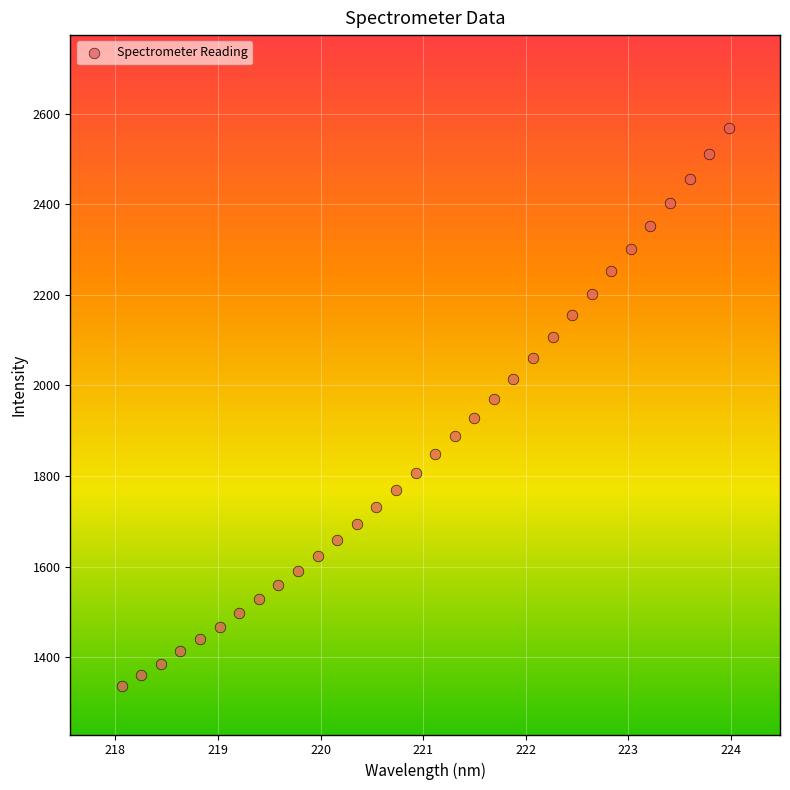

What is the range of X values (max minus min)?

5.9